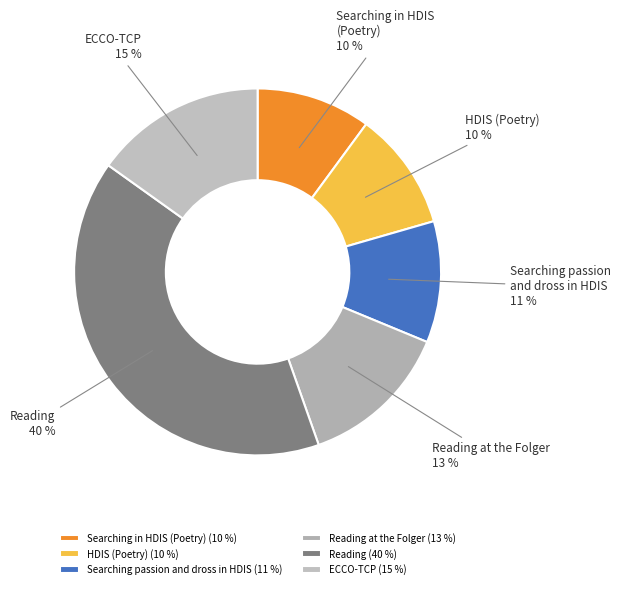

Is the sum of Reading and HDIS (Poetry) greater than half?

Yes